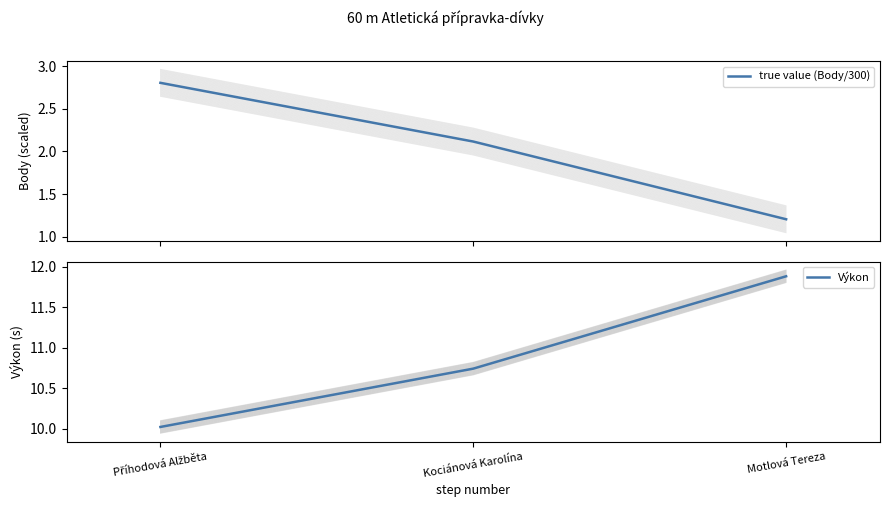

How many lines are shown in the chart?

2